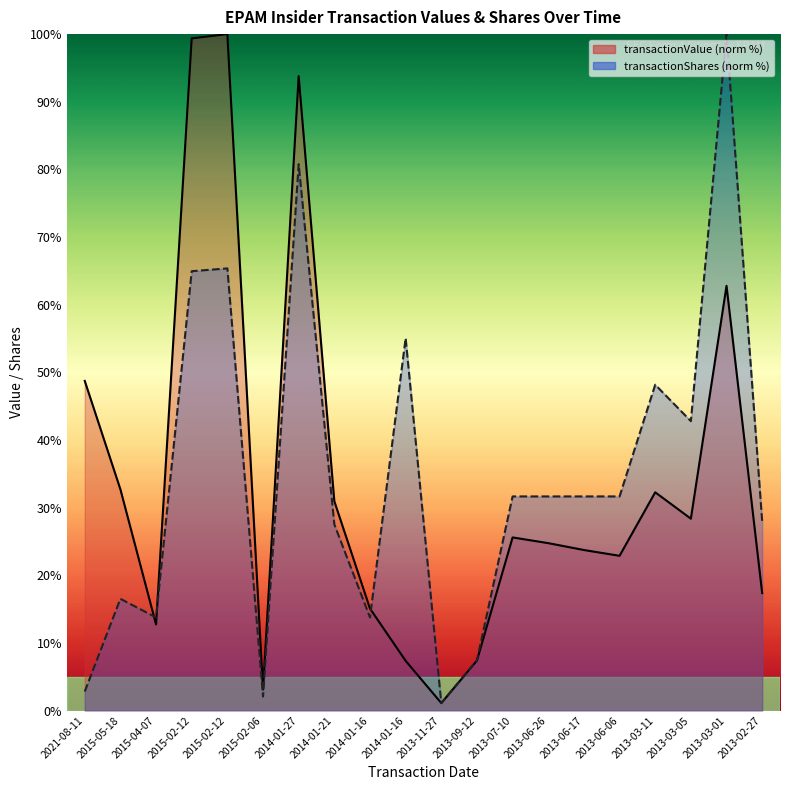

Which has a higher value, 2014-01-16 or 2015-02-12?

2015-02-12